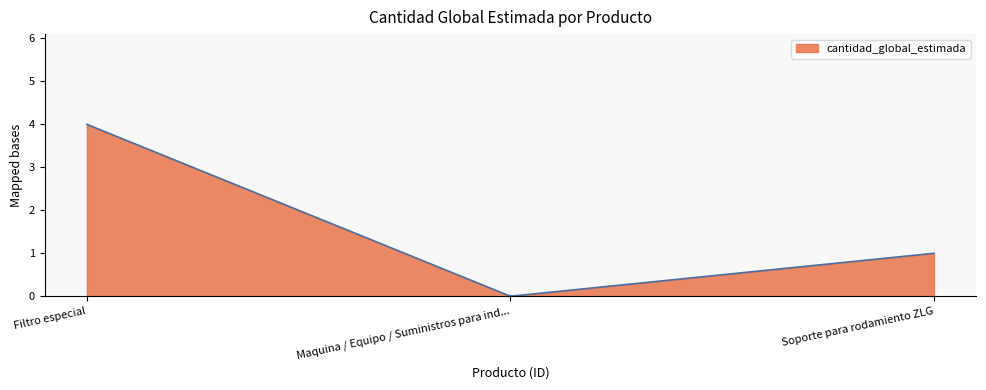

What is the difference between the maximum and minimum values?

4.0